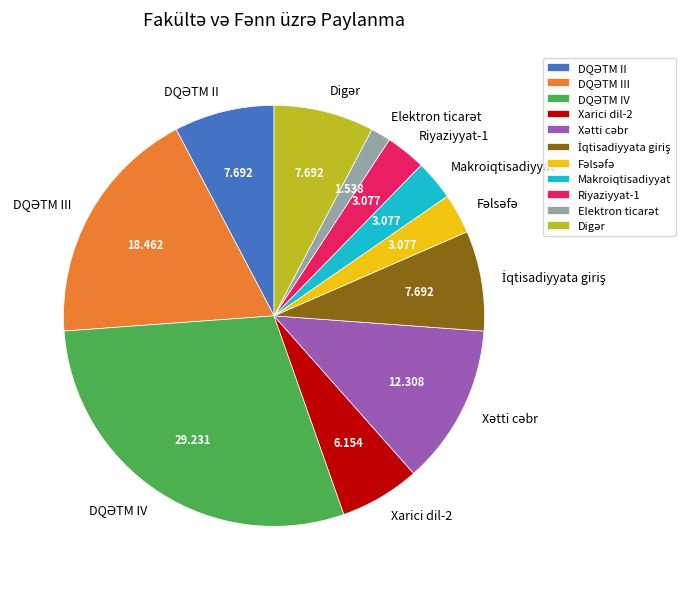

Does any single category account for the majority?

No